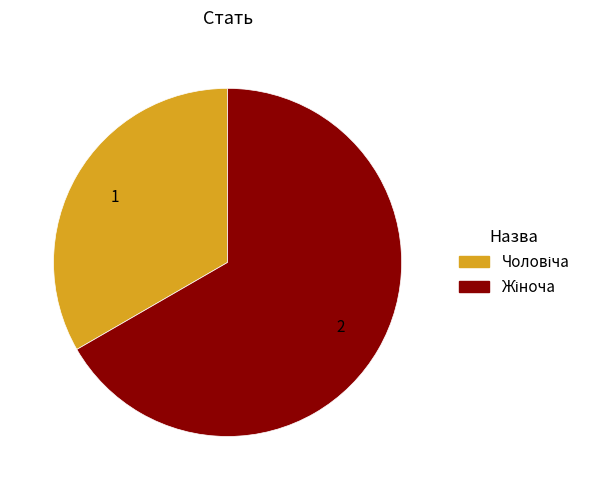

Is there a majority slice in this chart?

Yes